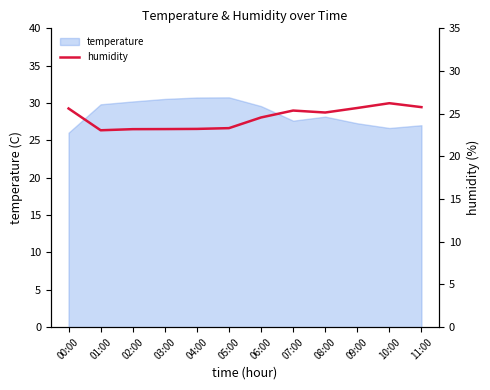

How many interior local valleys (lower than both neighbors) does the data have?

2